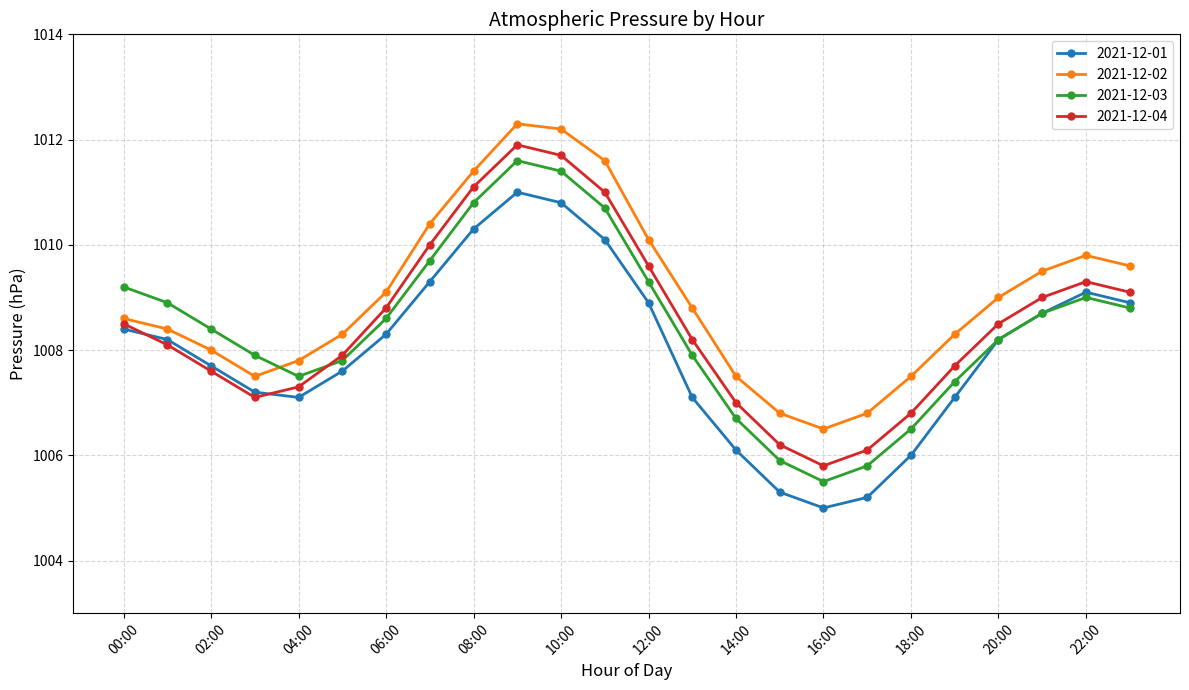

Which series has the largest total across all categories?

2021-12-02